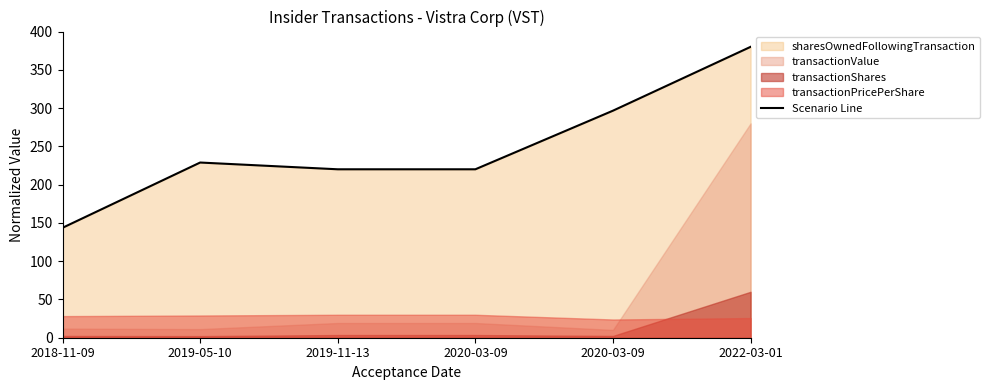

Count the number of values greater than 228.

3